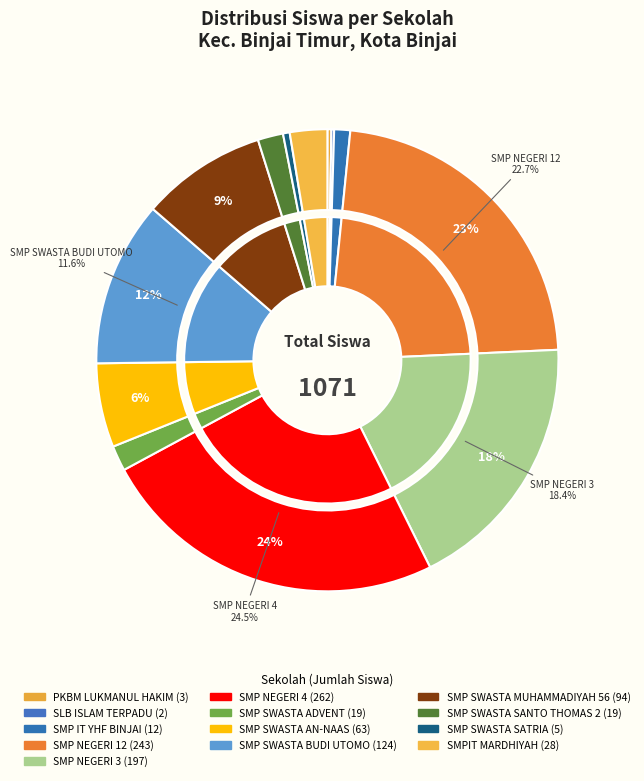

What percentage is the SMP SWASTA MUHAMMADIYAH 56 slice, to the nearest percent?

9%